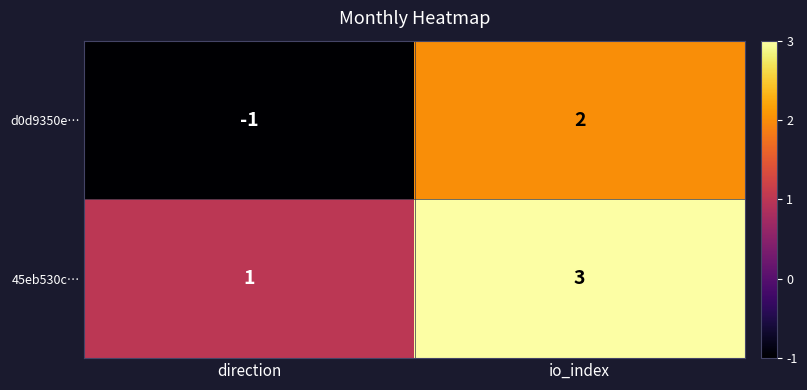

Reading left to right, what are all the values shown in this chart?

d0d9350e…: -1	2
45eb530c…: 1	3